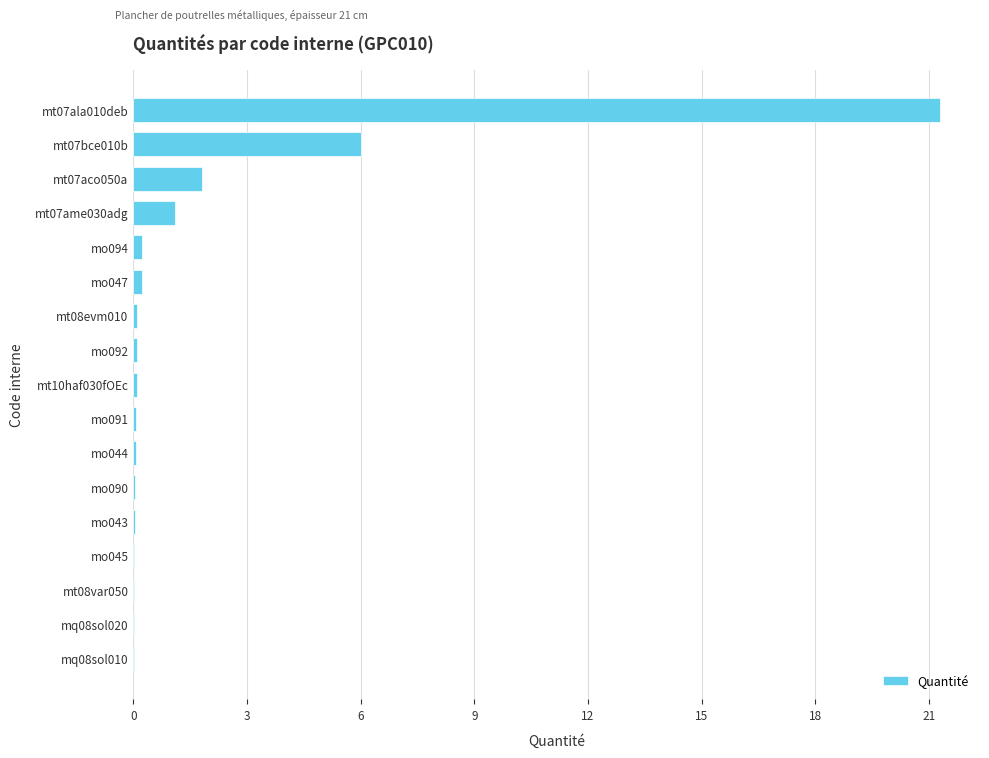

What is the sum of all values?

31.2